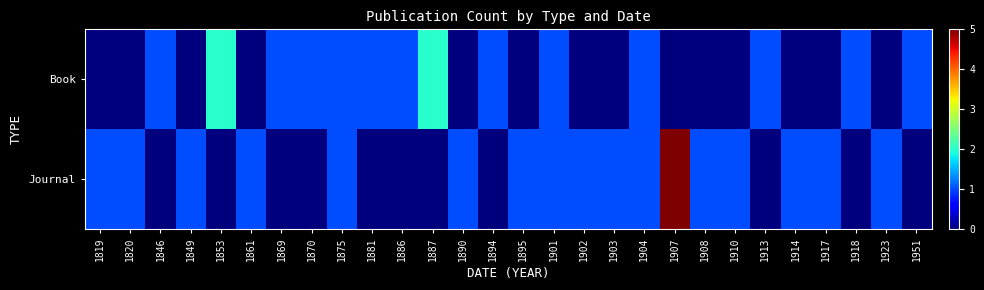

What is the difference between the highest and lowest values at 1890?

1